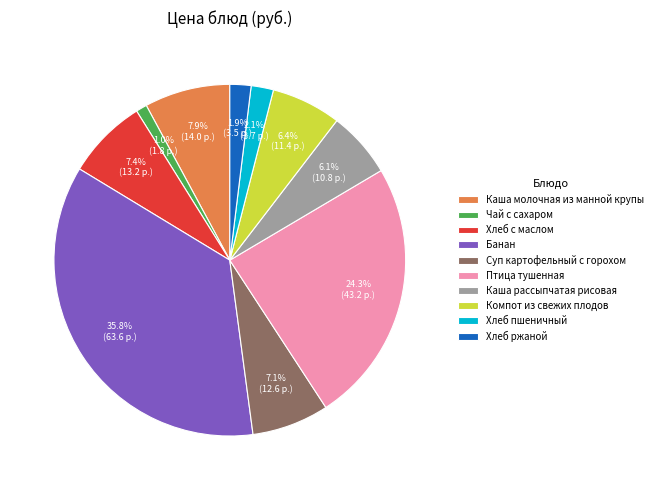

What is the largest slice in the pie chart?

Банан